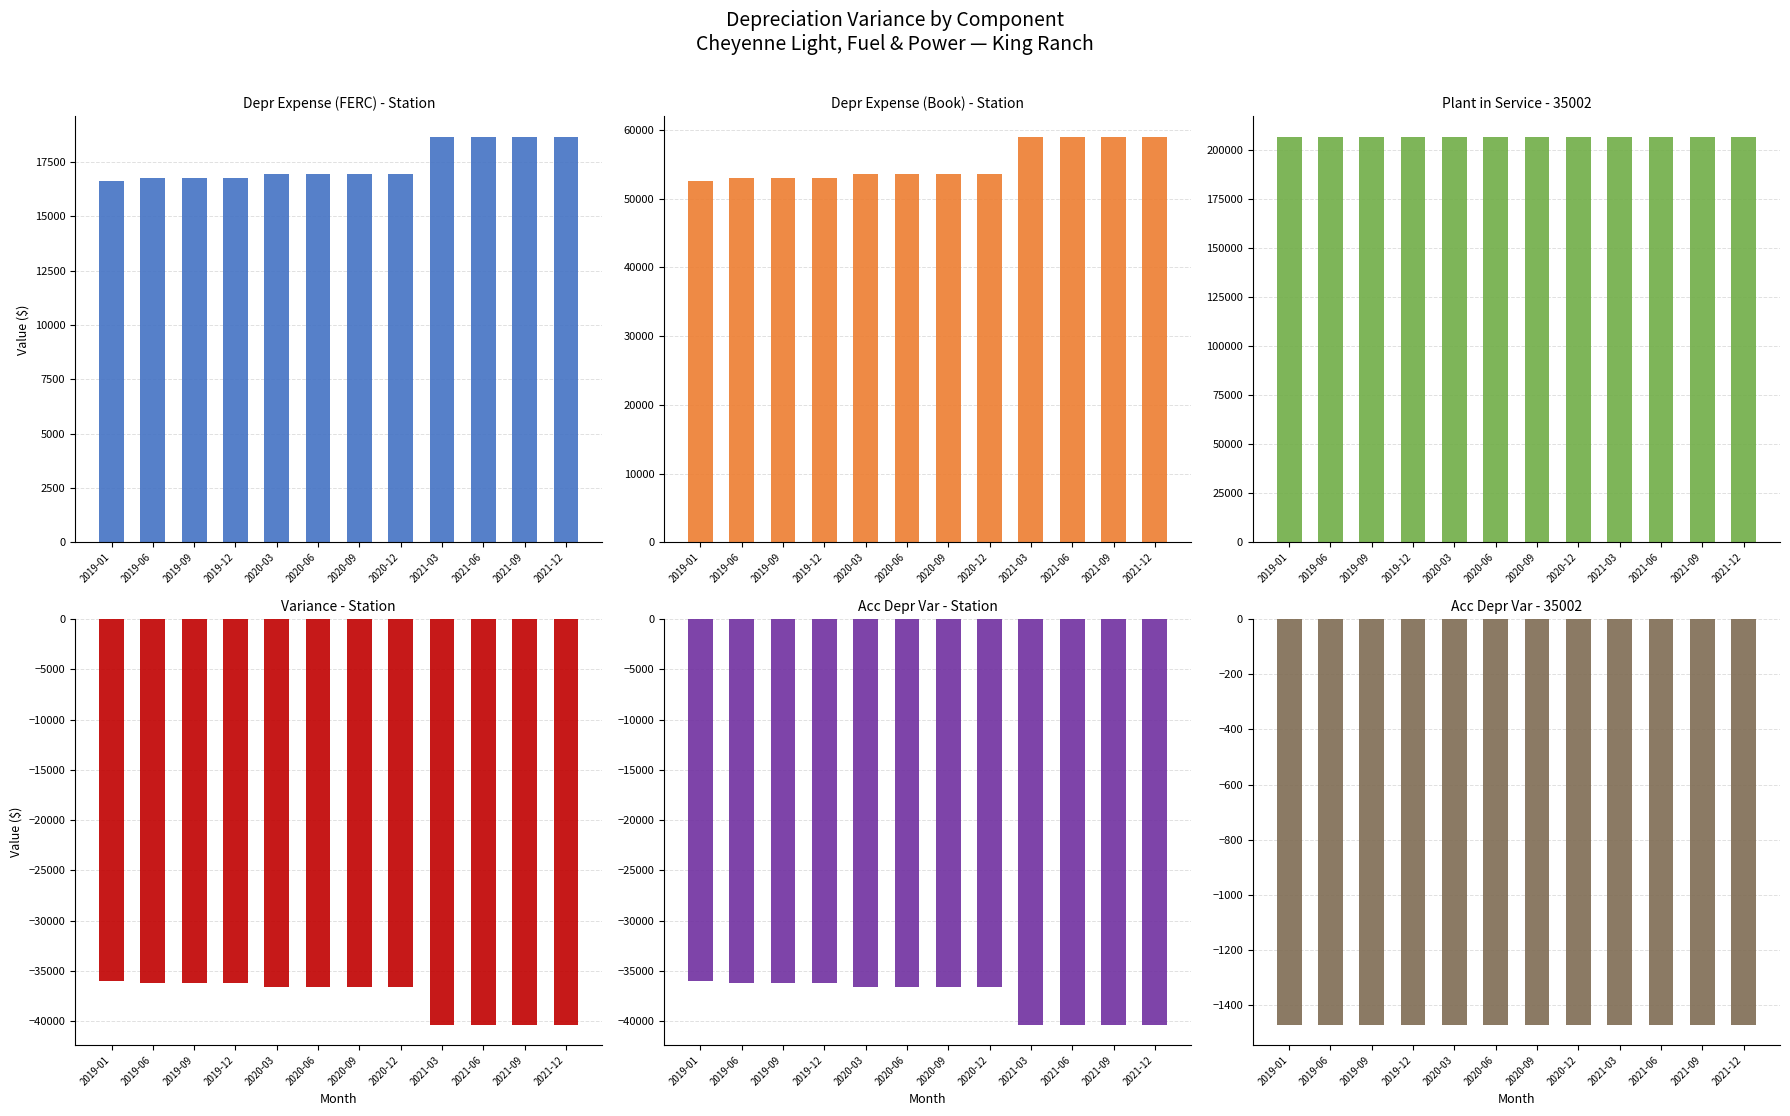

How many bars are there in total?

72